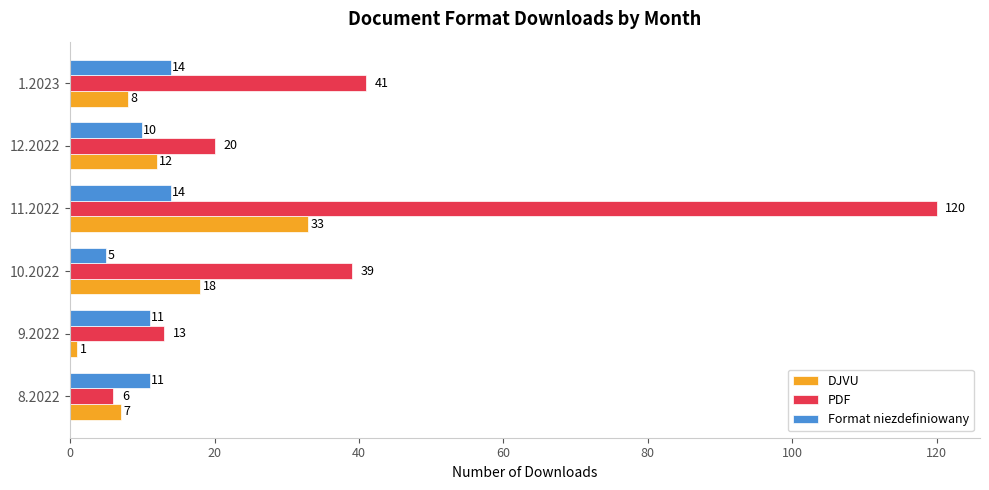

What is the difference between the Format niezdefiniowany values at 10.2022 and 9.2022?

6